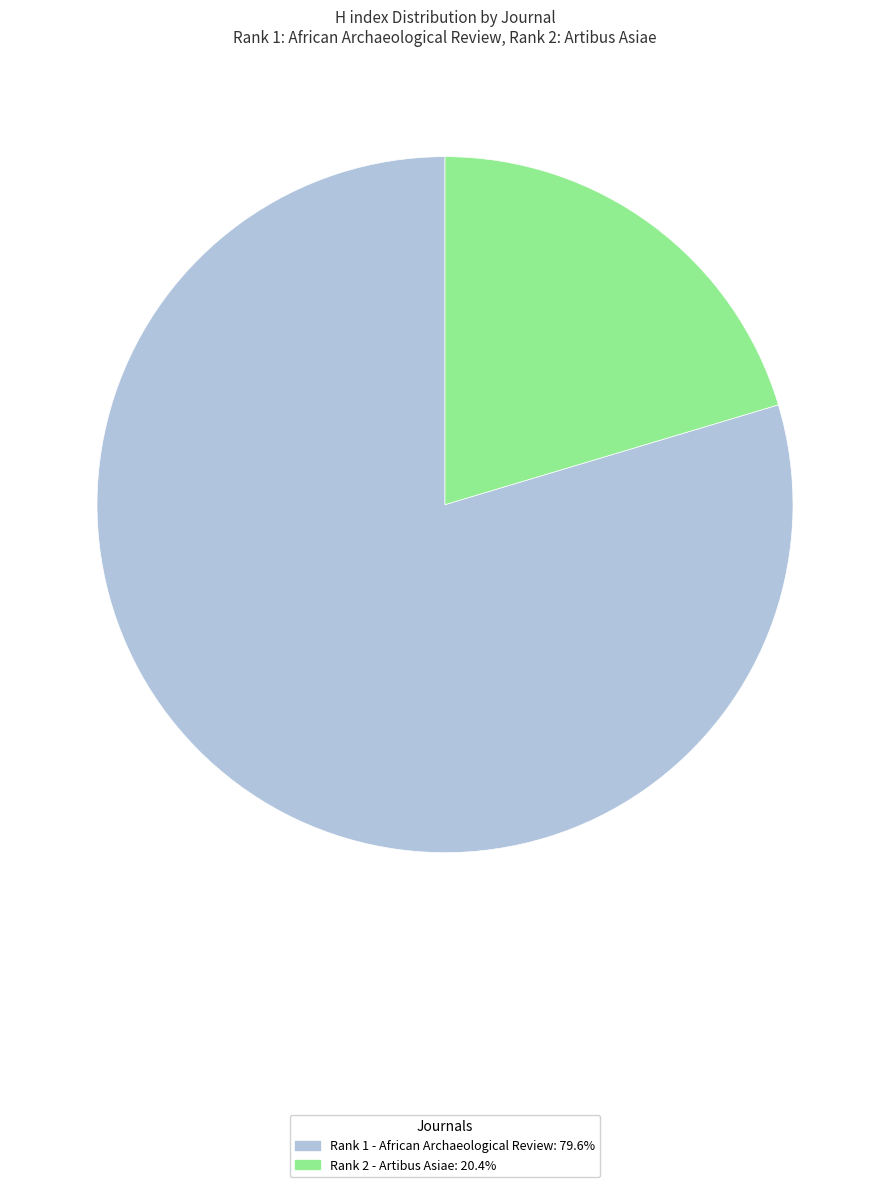

Does any single category account for the majority?

Yes